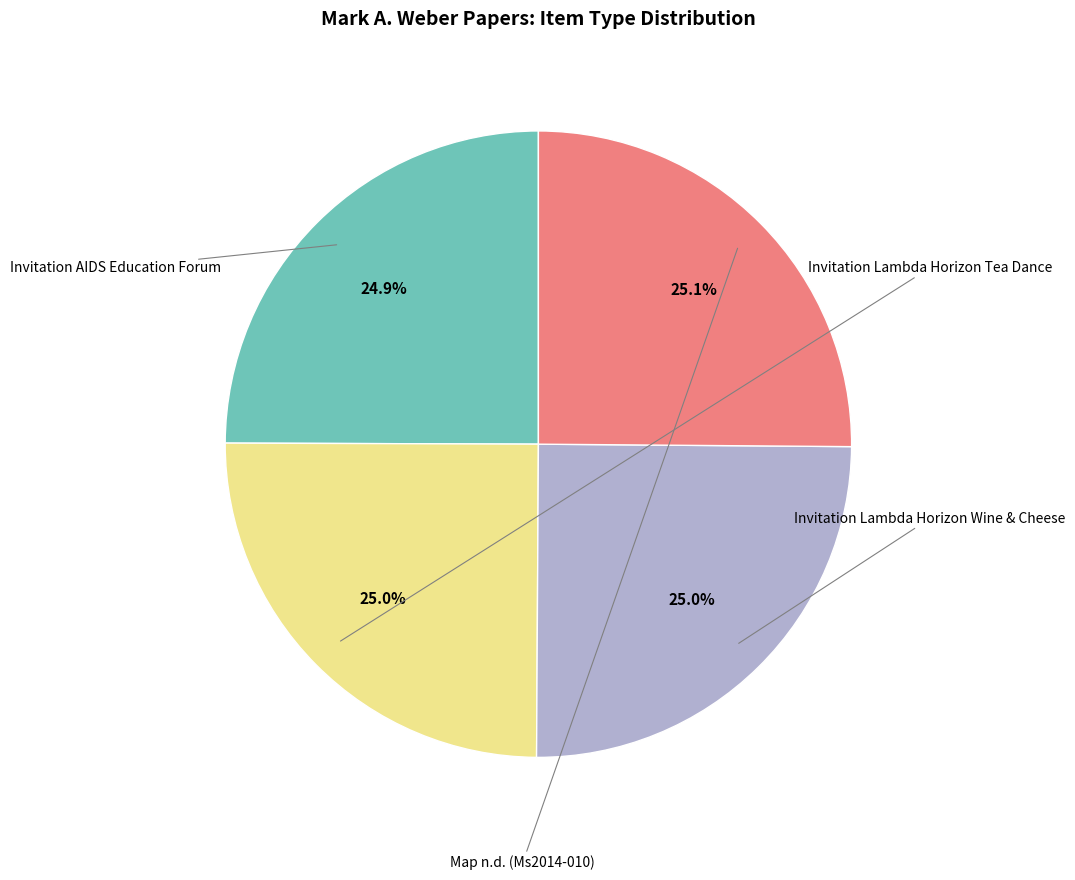

Count the number of slices in the pie.

4